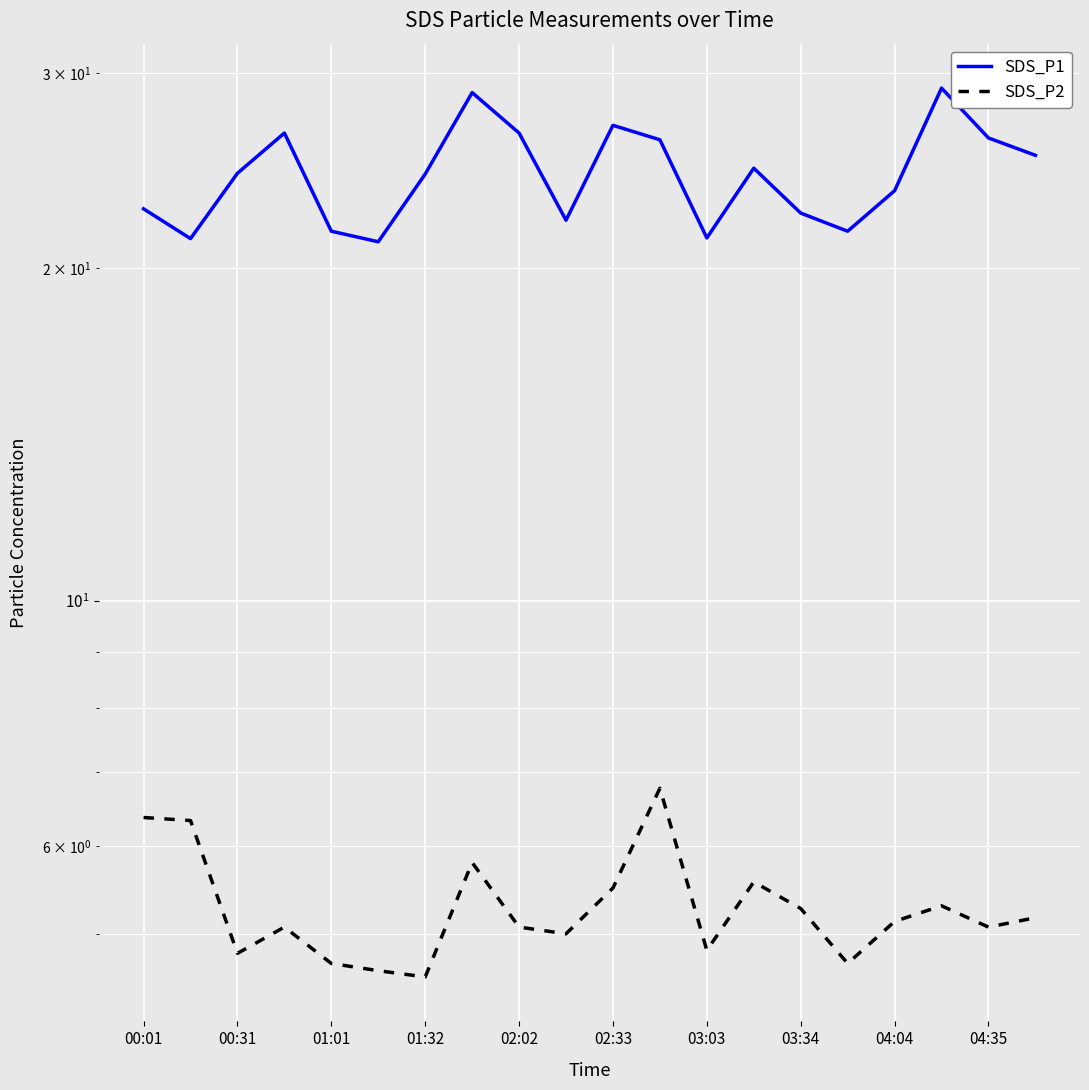

Which series changed the most between 02:33 and 13?

SDS_P1